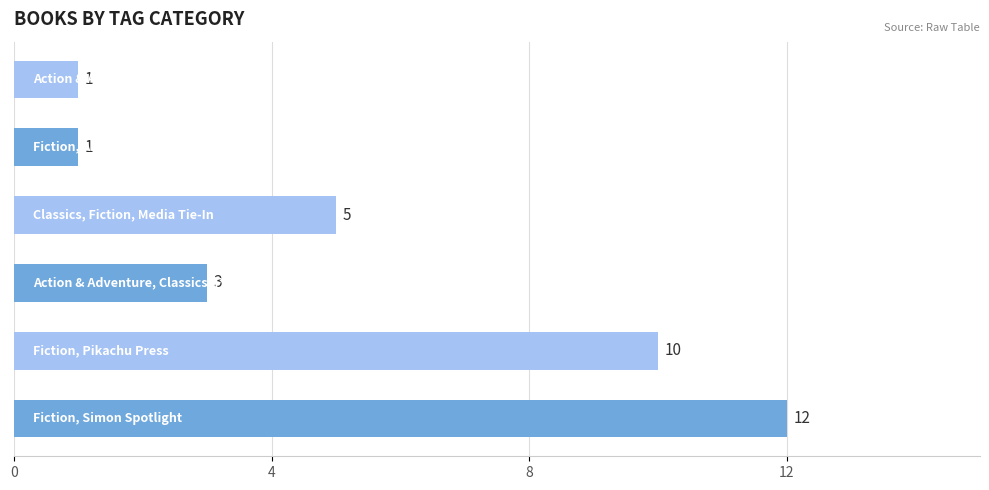

What is the maximum value shown in the chart?

12